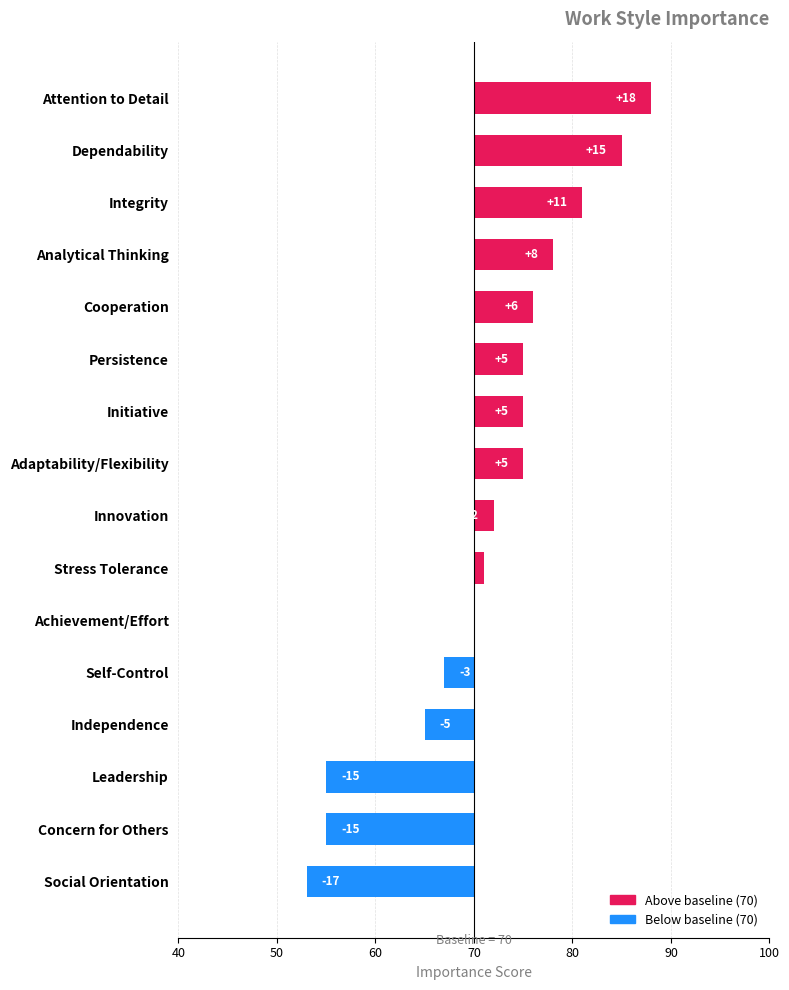

What is the minimum value shown in the chart?

-17